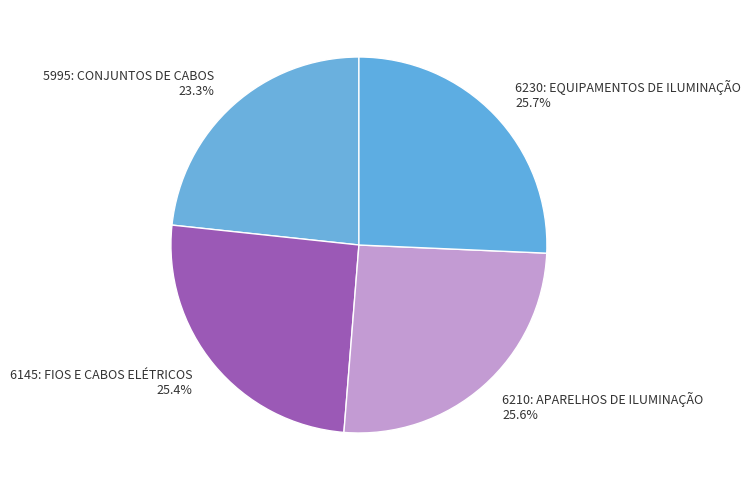

How many slices are in this pie chart?

4